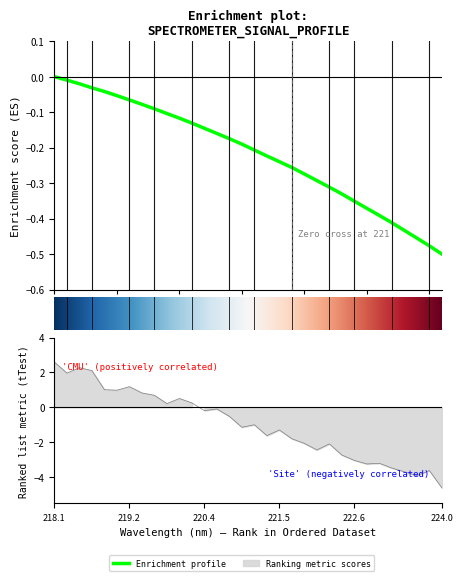

What is the sum of all values?

-6.9